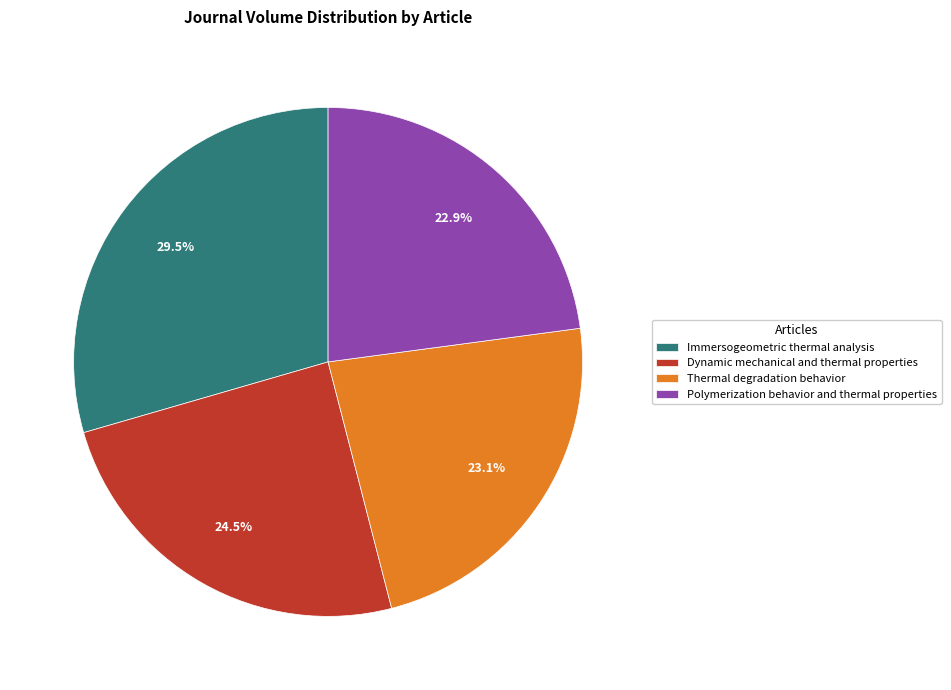

Which category has the biggest portion of the pie?

Immersogeometric thermal analysis